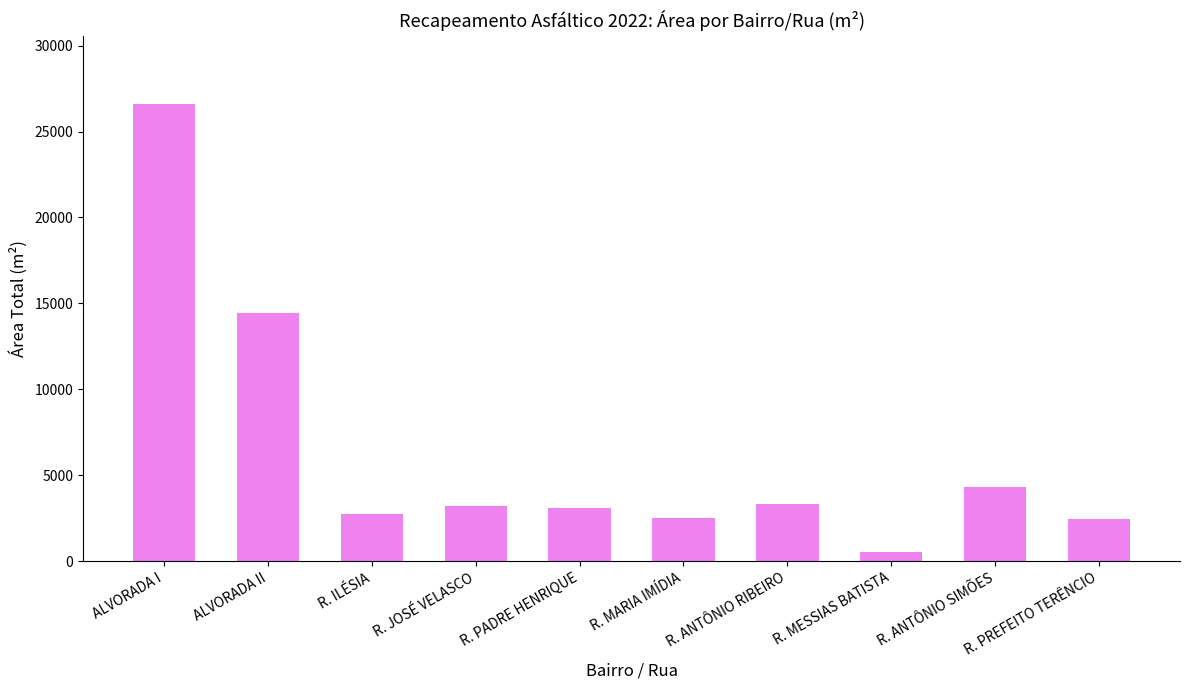

What is the label of the 4th bar from the left?

R. JOSÉ VELASCO